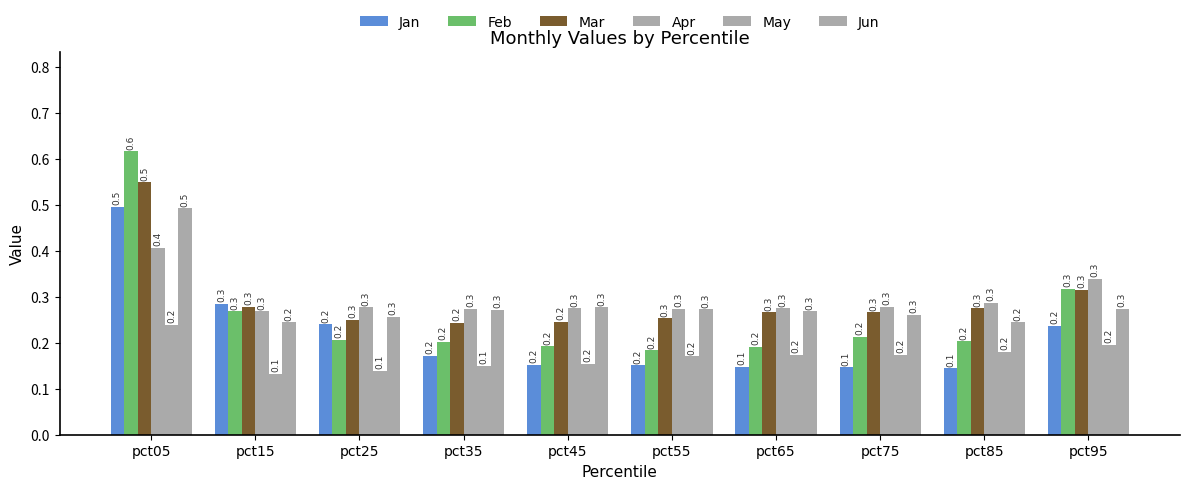

The Jun series shows 0.3 at pct65. True or false?

True